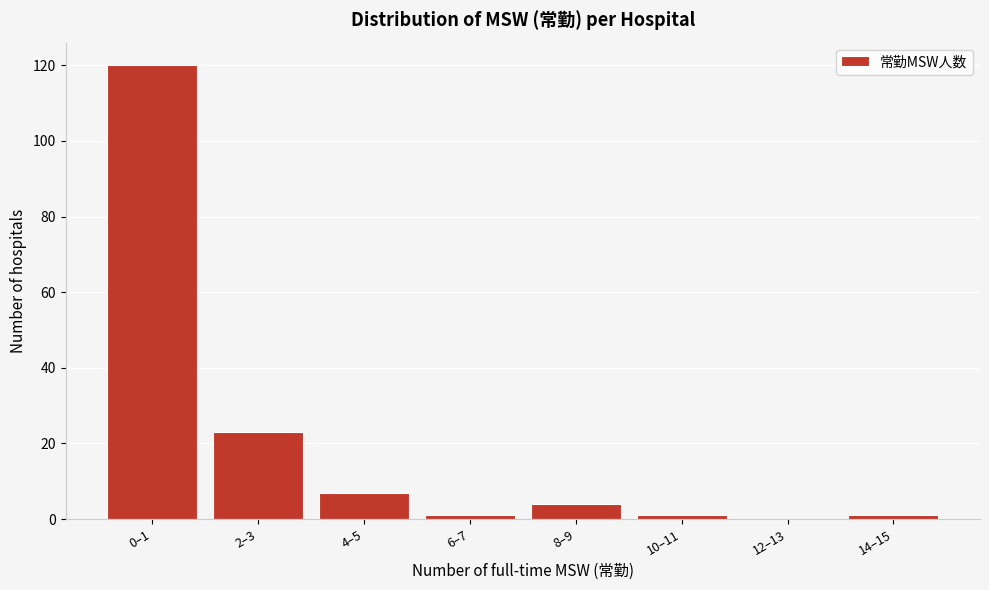

Reading left to right, extract all data points from this chart.

0–1=120	2–3=23	4–5=7	6–7=1	8–9=4	10–11=1	12–13=0	14–15=1